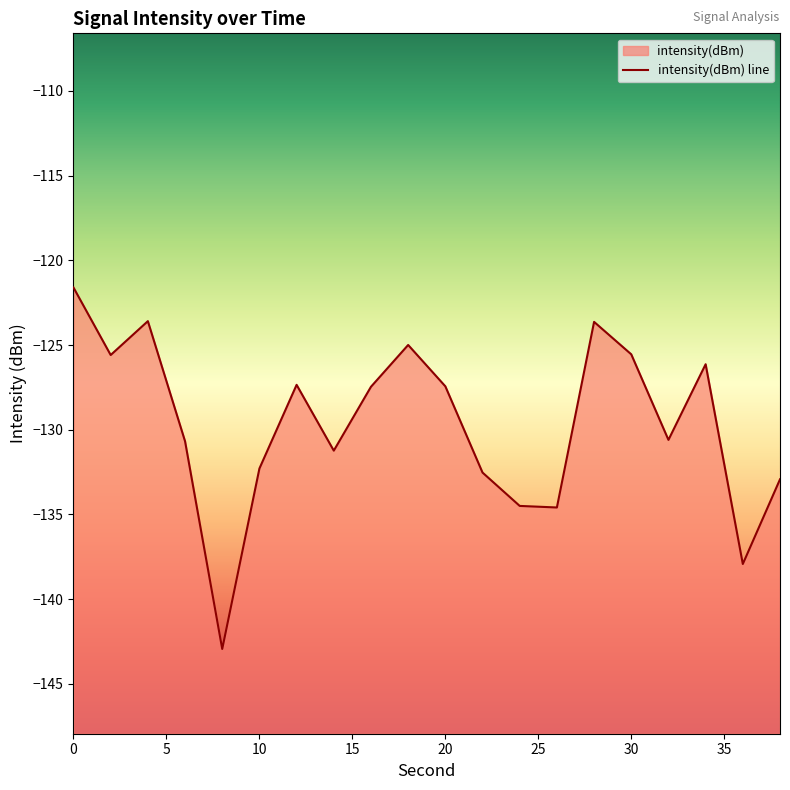

Which category has the lowest value across all series?

8